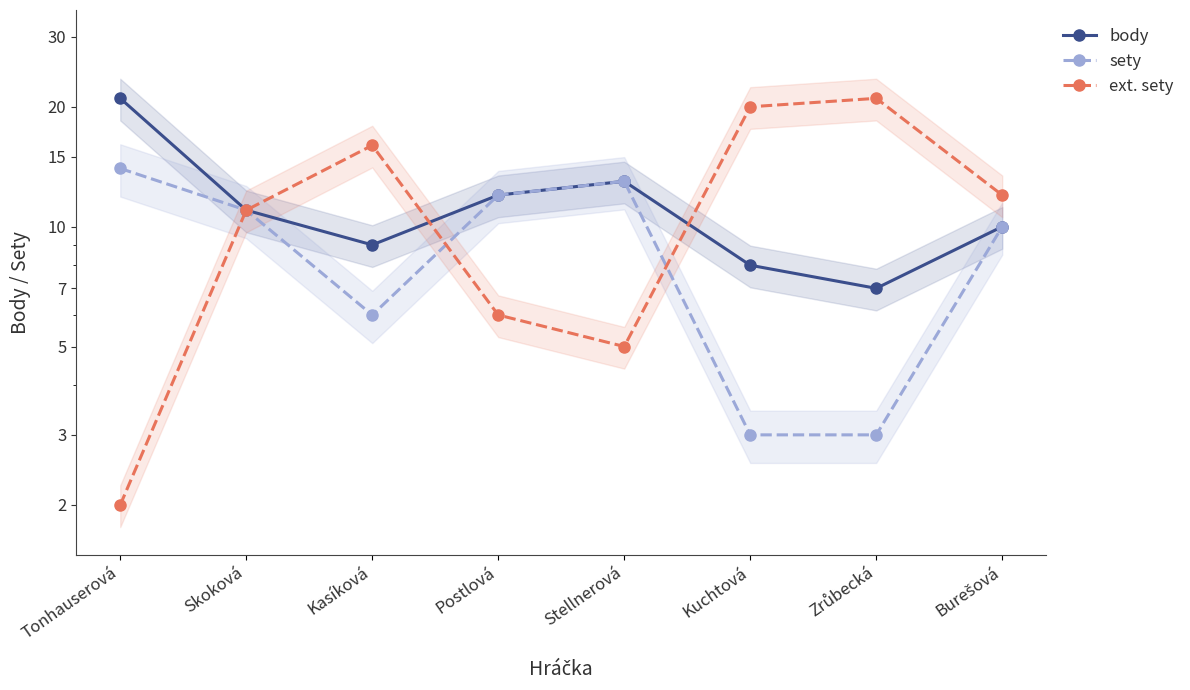

How many values in the sety series are below 11?

4